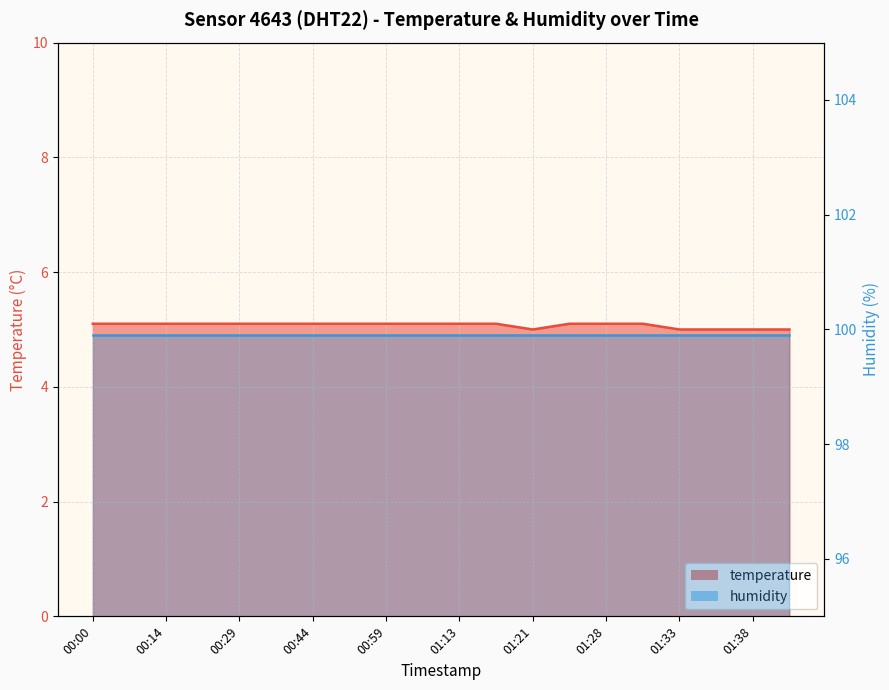

Where is the data nearest to the value 5?

01:21